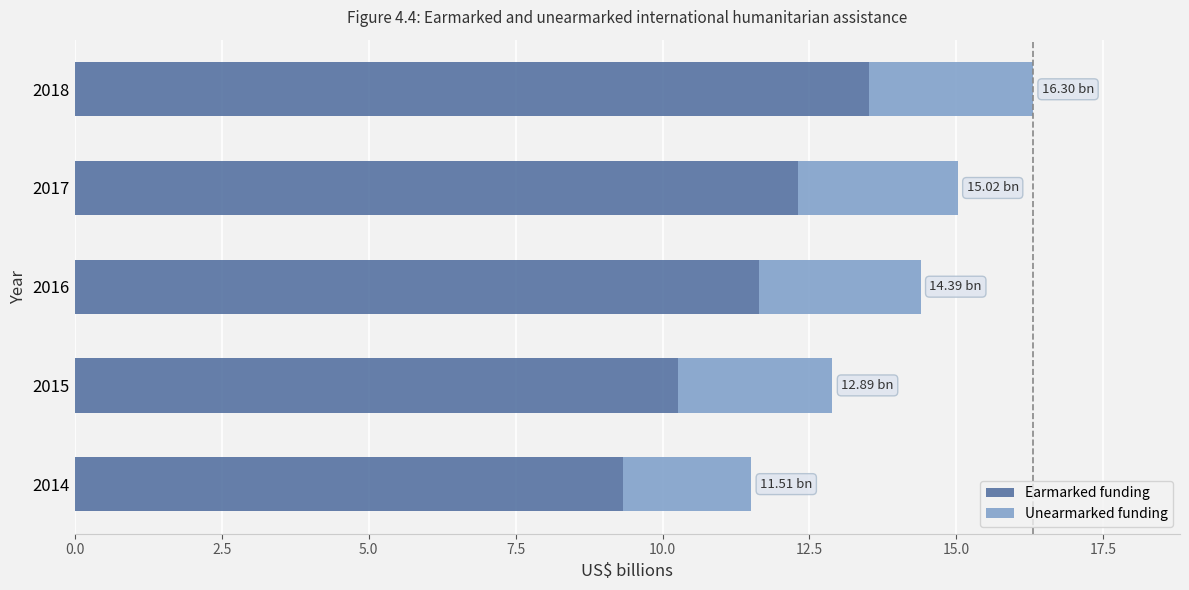

At which category is the sum across all series the highest?

2018